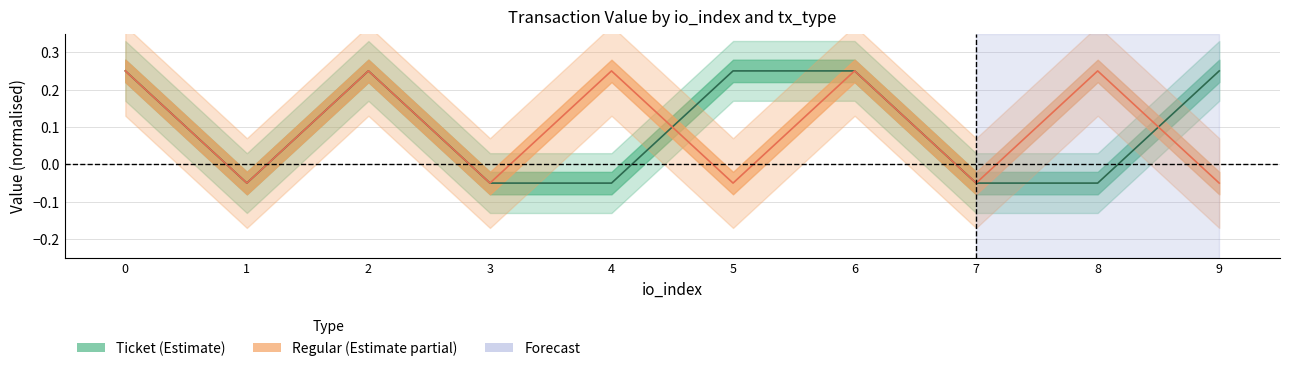

Reading left to right, transcribe all the data shown in this chart.

Ticket_value: 0.2	-0.1	0.2	-0.1	-0.1	0.2	0.2	-0.1	-0.1	0.2
Regular_value: 0.2	-0.1	0.2	-0.1	0.2	-0.1	0.2	-0.1	0.2	-0.1